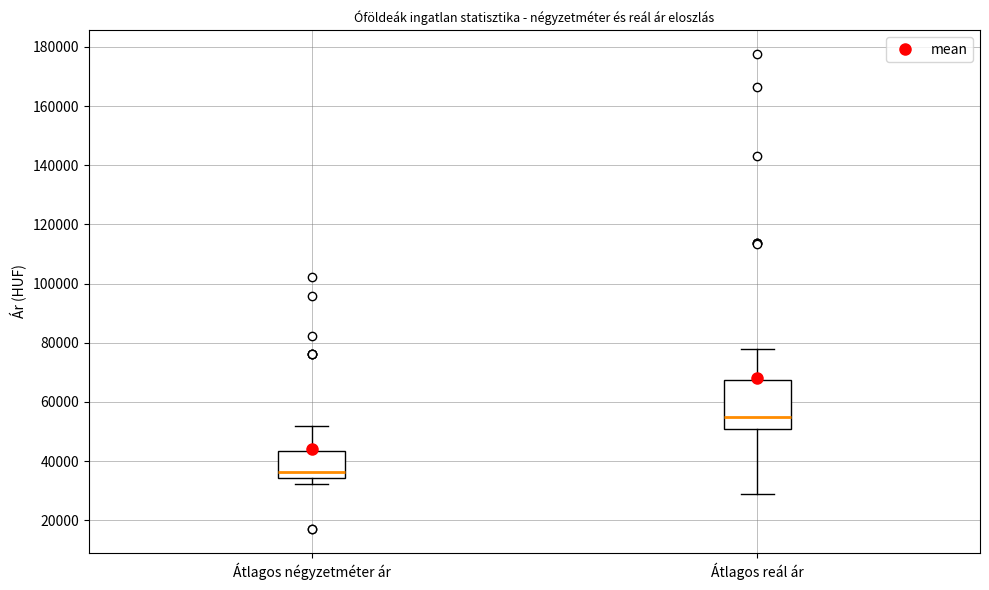

Reading left to right, read every box against the y-axis: the position of its median line, the range the box covers, and the ends of its whiskers. The values are not printed on the chart, so give them approximately, as read against the axis.

Átlagos négyzetméter ár: median 36000, box 34000 to 44000, whiskers 32000 to 52000
Átlagos reál ár: median 54000, box 50000 to 68000, whiskers 28000 to 78000